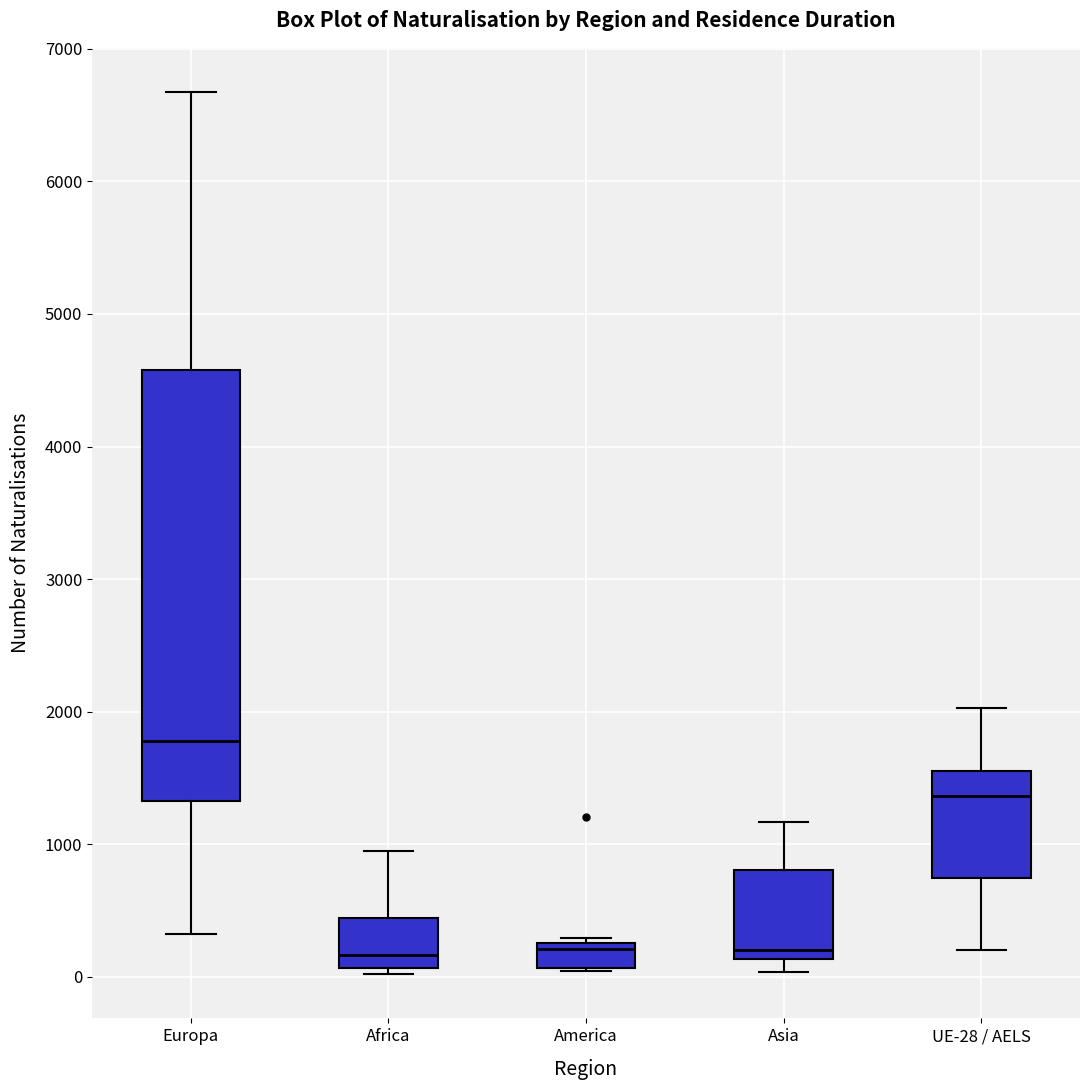

Where does the median line of the box for America sit on the y-axis? The values are not printed on the chart, so give them approximately, as read against the axis.

200